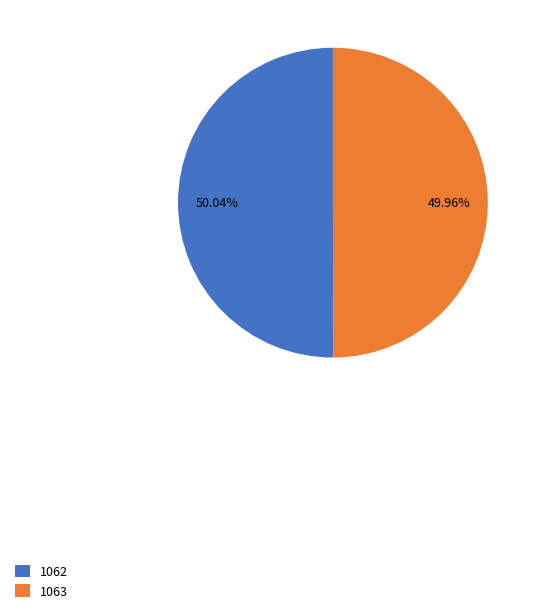

How many segments does this pie chart have?

2